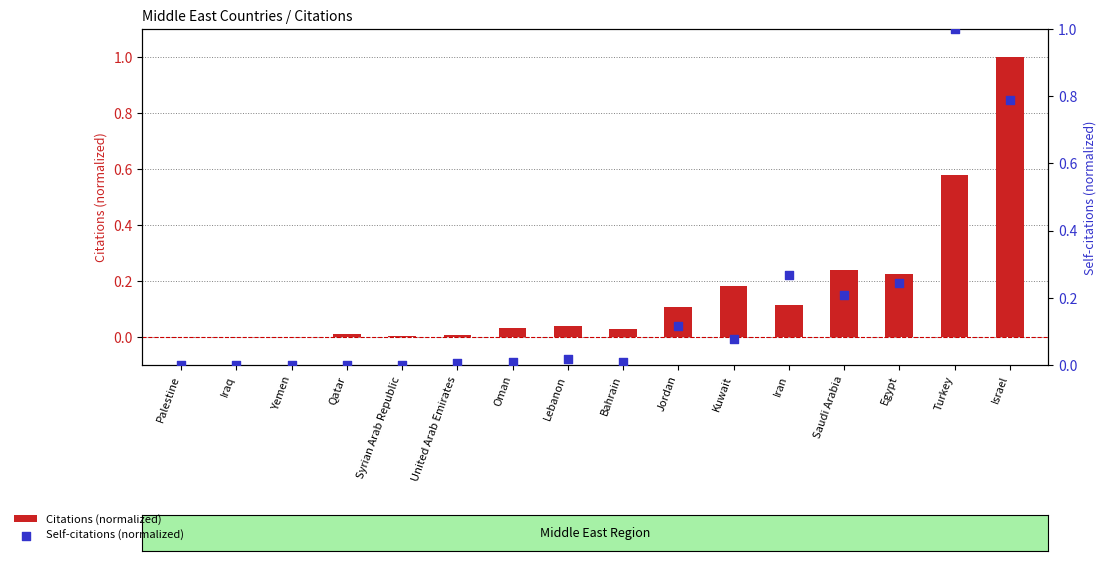

What are all the series names shown in the legend?

Citations (normalized), Self-citations (normalized)